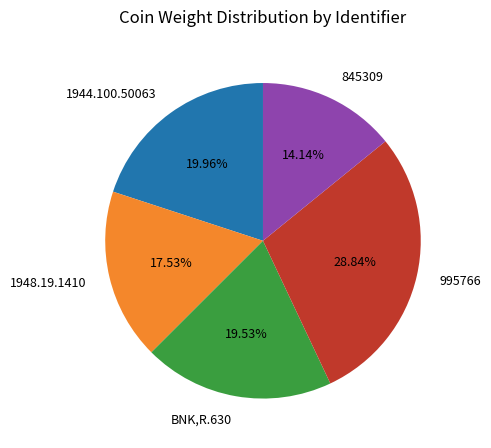

How much of the chart is everything except 995766?

71.2%